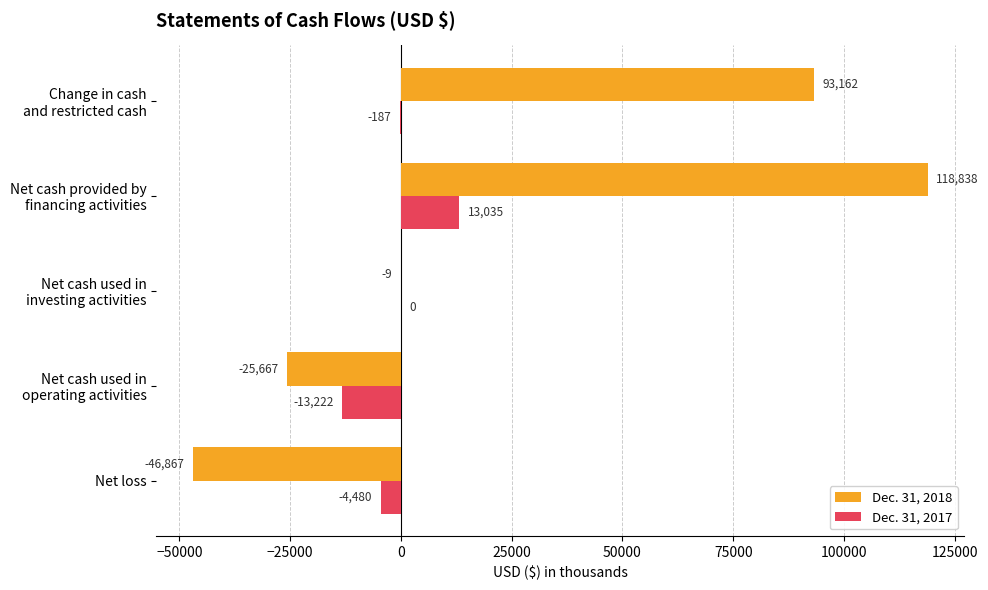

What is the highest value of the Dec. 31, 2017 series?

13035